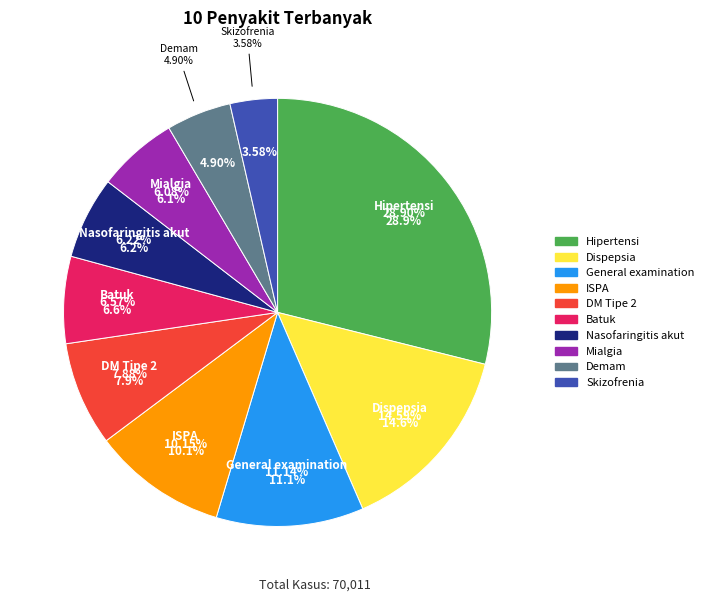

True or false: Skizofrenia accounts for 4% of the total.

True